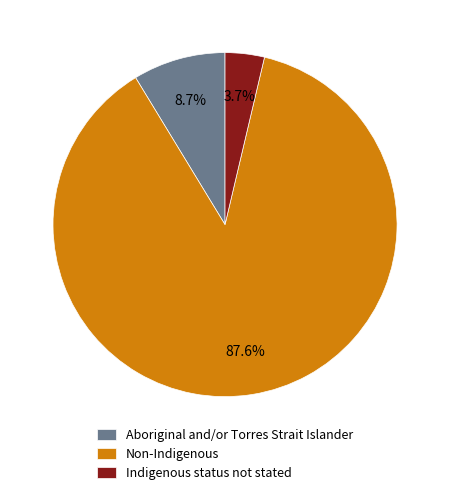

To the nearest percent, what is the difference between the largest and smallest slice percentages?

84%